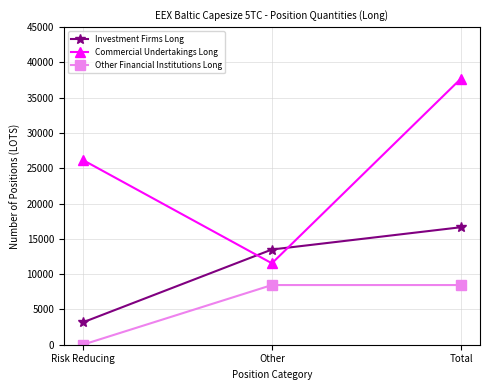

What is the sum of all Commercial Undertakings Long values?

75448.0